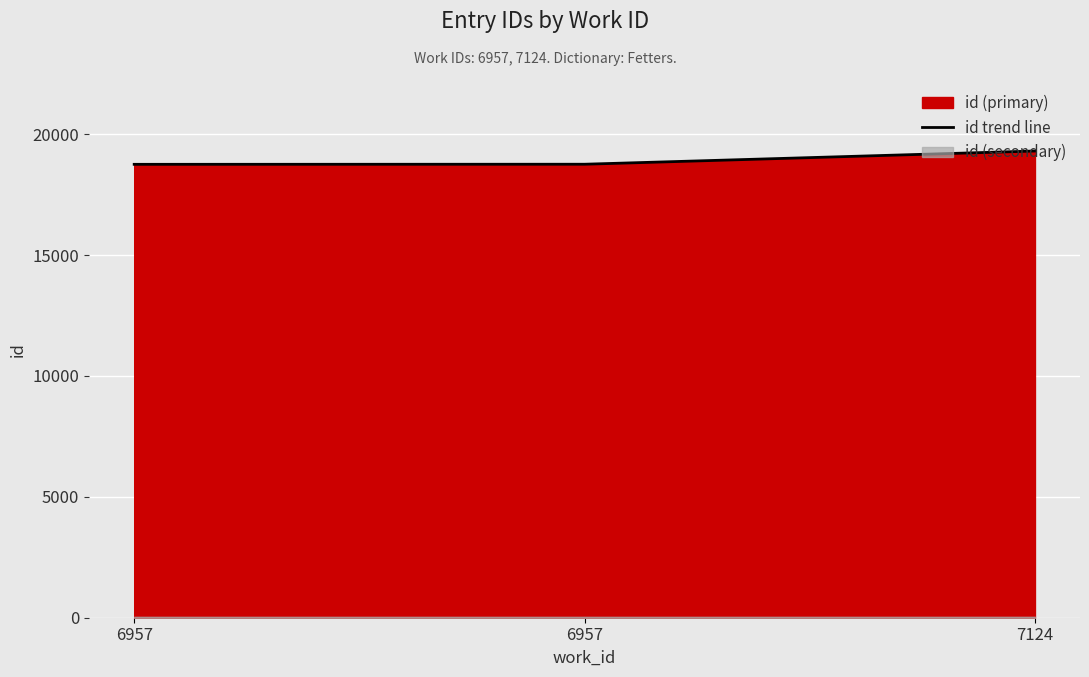

What is the value of the 3rd point from the left?

19306